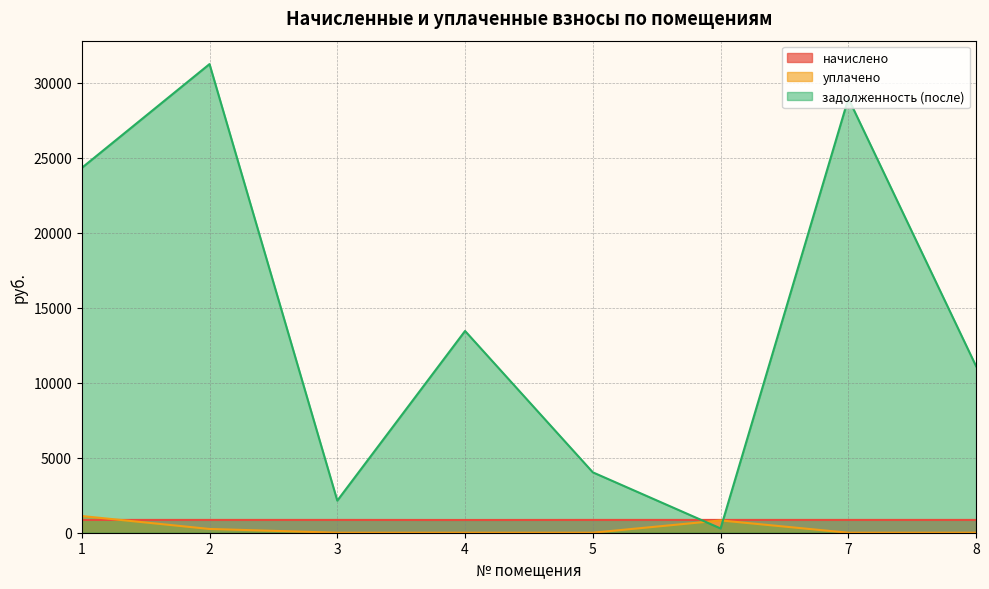

How many times do начислено and задолженность (после) cross each other?

2